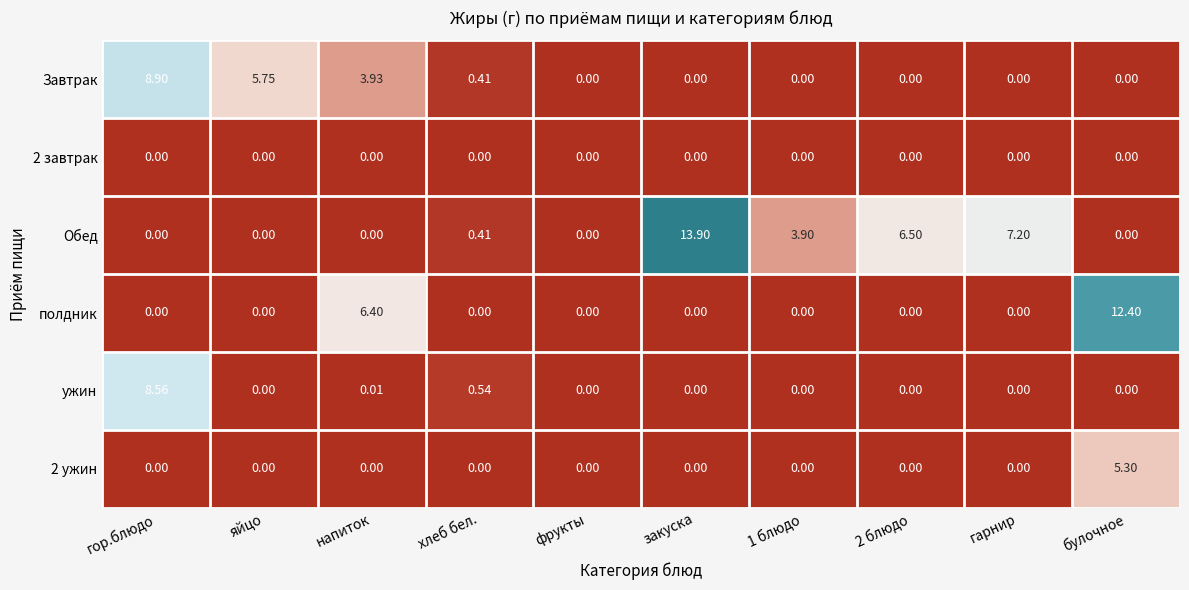

Which series has the largest total across all categories?

Обед